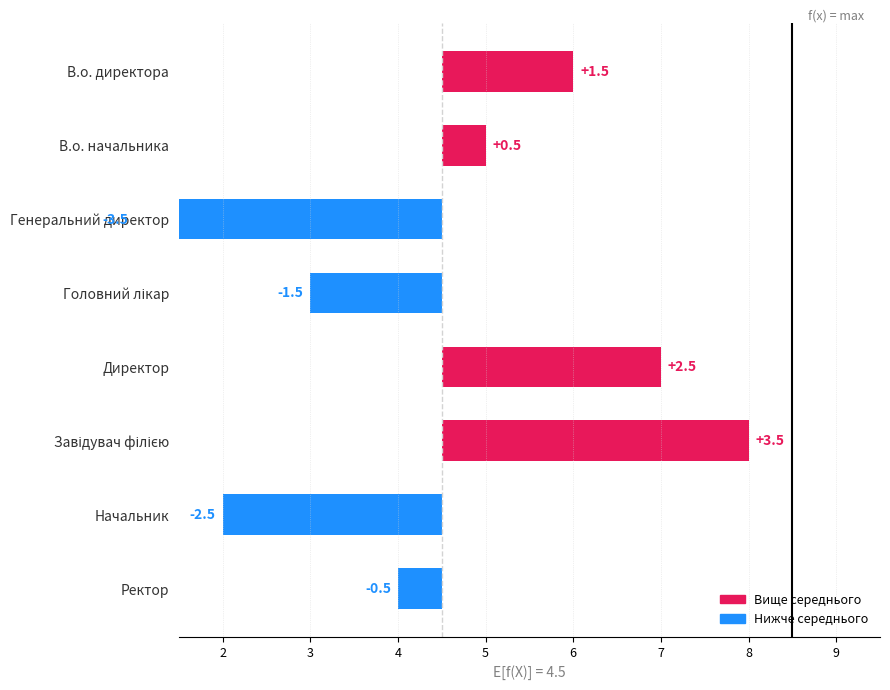

Where is the data nearest to the value 0?

В.о. начальника